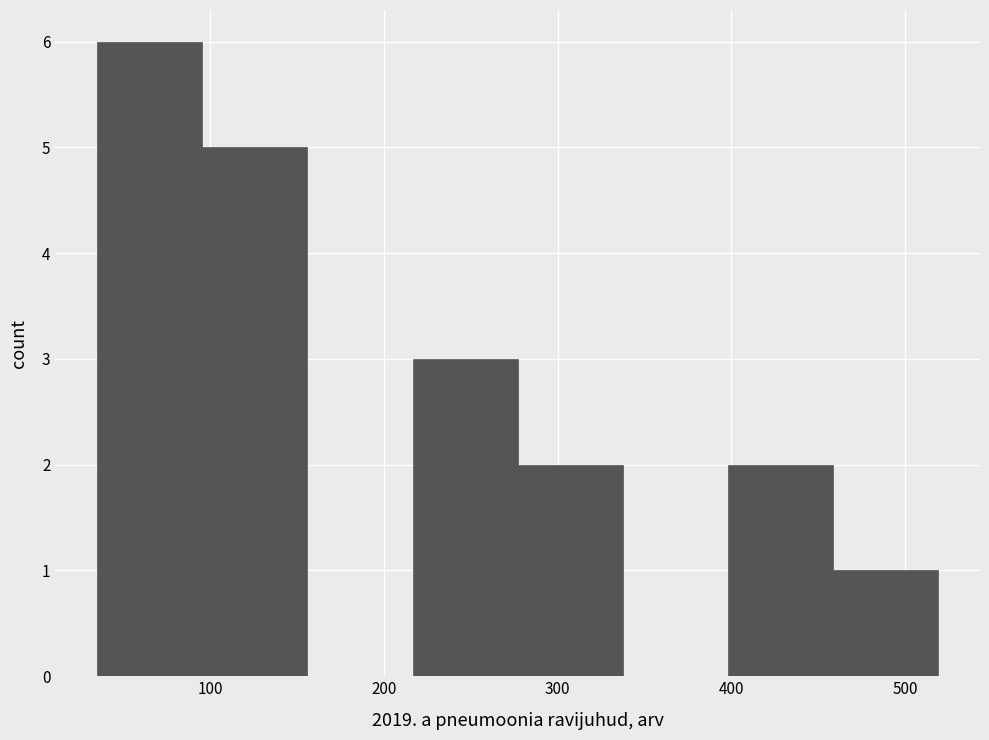

Reading left to right, list every bar in this chart as the range it spans on the x-axis followed by its height. Neither the bar edges nor the heights are printed on the chart, so give them approximately, as read against the axes.

40 to 100: 6
100 to 160: 5
160 to 220: 0
220 to 280: 3
280 to 340: 2
340 to 400: 0
400 to 460: 2
460 to 520: 1